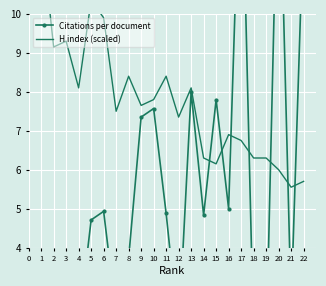

Rank the series by their maximum value, from lowest to highest.

H index (scaled), Citations per document